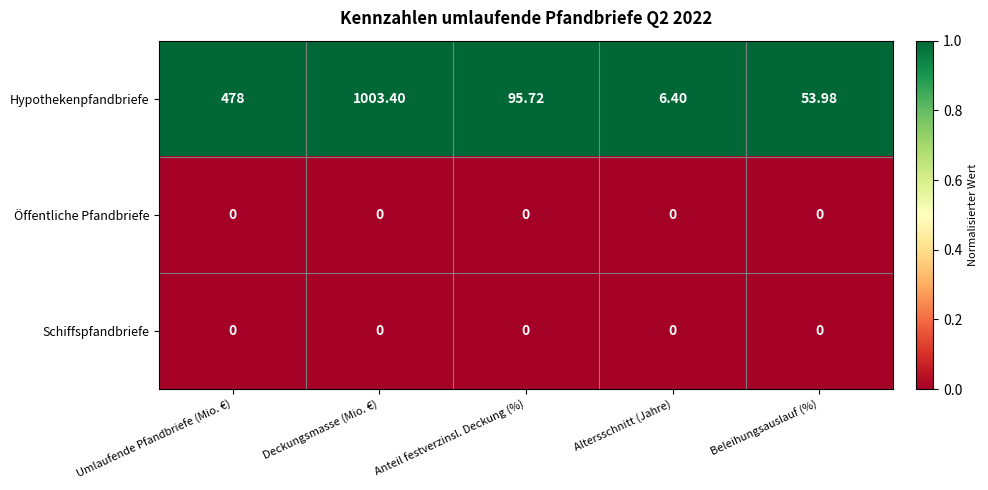

Which category has the lowest value in the Hypothekenpfandbriefe series?

Altersschnitt (Jahre)